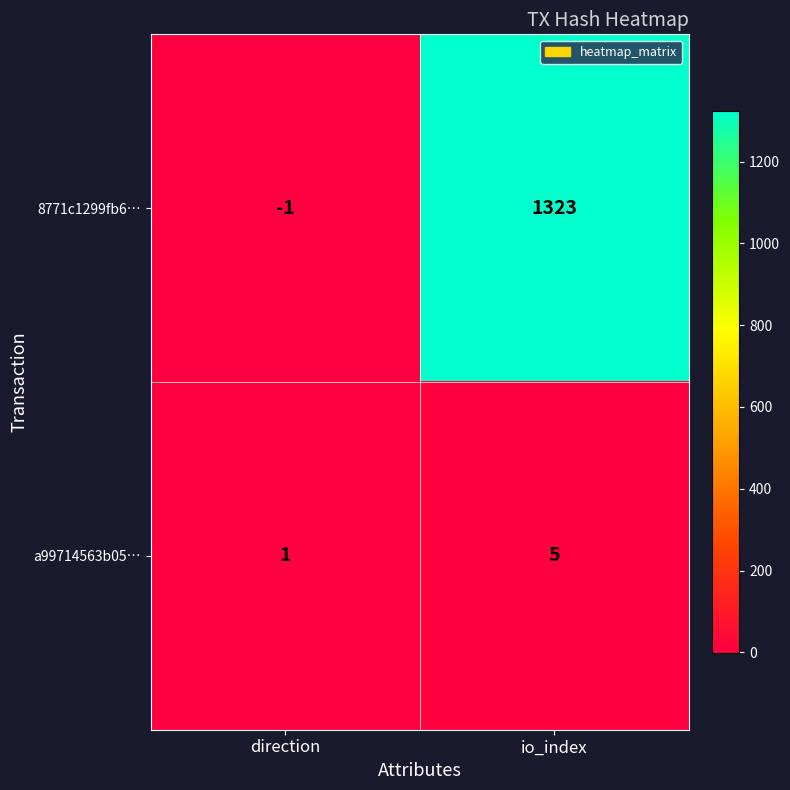

Between direction and io_index, which series saw the biggest shift?

8771c1299fb6…